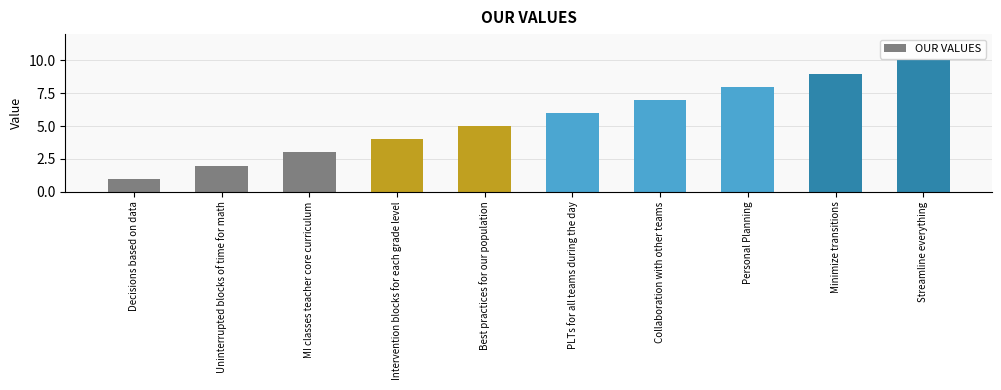

Count the values in the range 3 to 8.

6